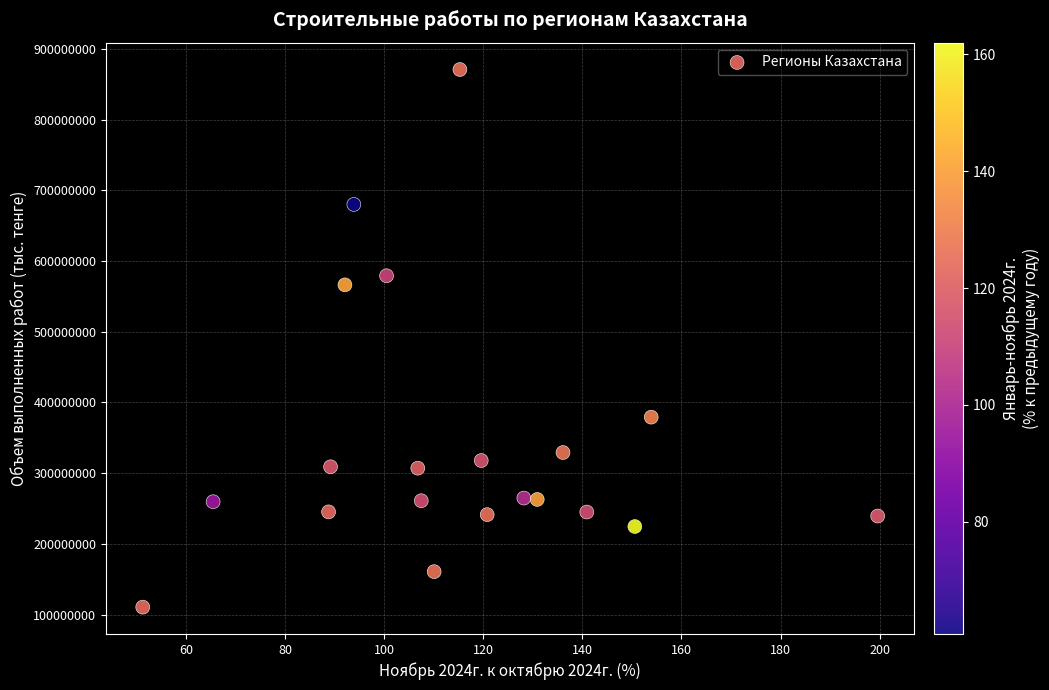

What Y value in the scatter plot is closest to 490623921?

566204088